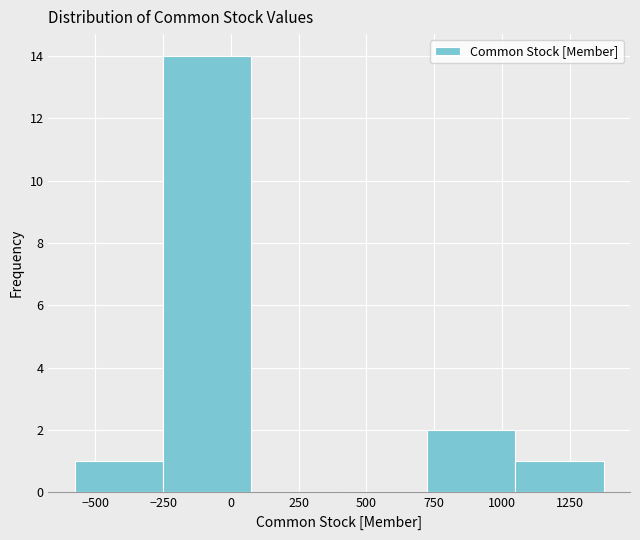

Reading left to right, transcribe this chart: for each bar, give the range it covers on the x-axis and its height. Neither the bar edges nor the heights are printed on the chart, so give them approximately, as read against the axes.

-600 to -250: 1
-250 to 50: 14
50 to 400: 0
400 to 700: 0
700 to 1050: 2
1050 to 1400: 1